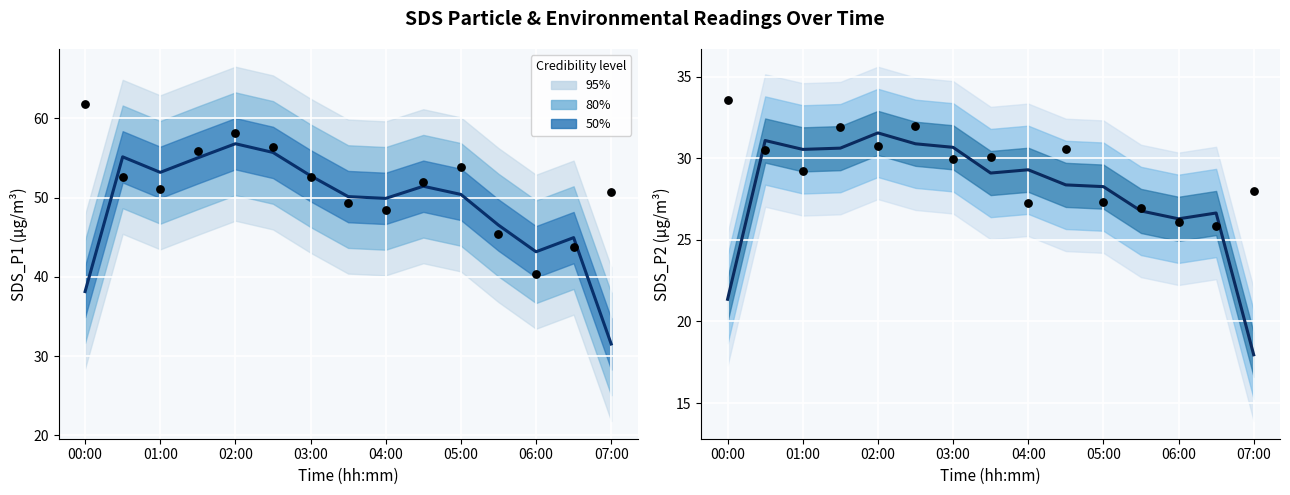

Which series has the largest Y range (max minus min)?

SDS_P1 (smoothed)